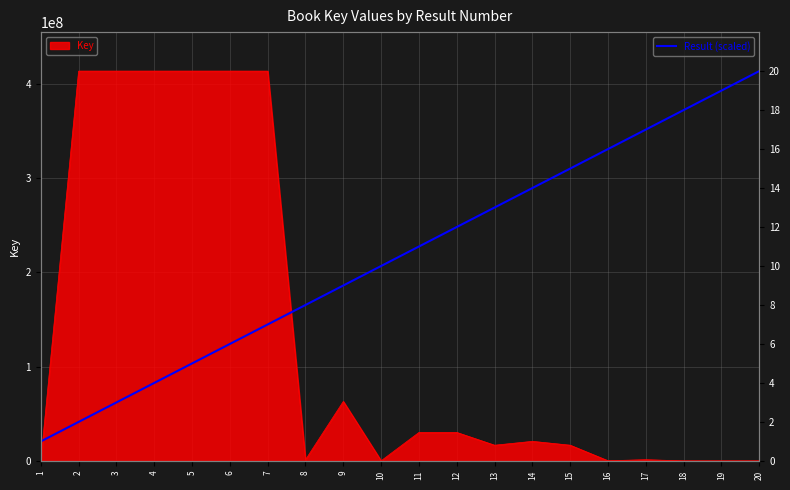

How many categories are shown in the chart?

20